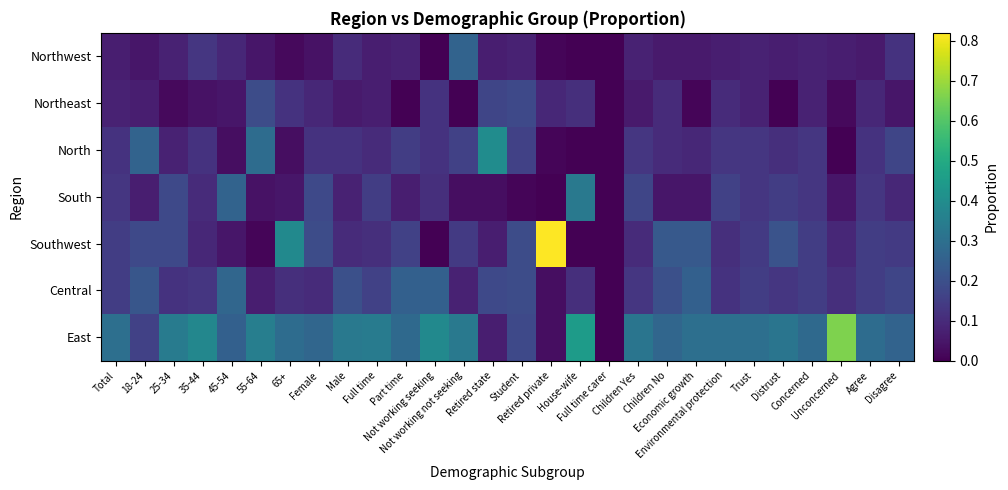

What is the greatest value displayed?

0.8